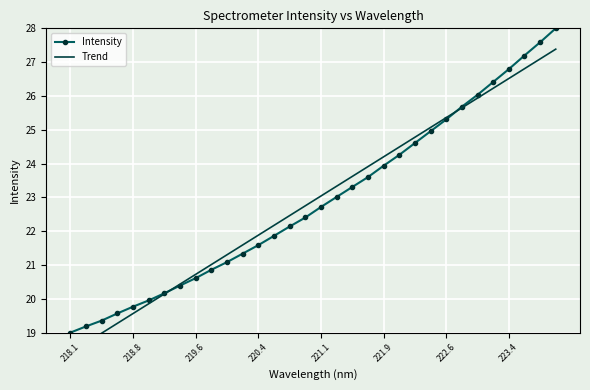

List the series in order of their peak value, lowest first.

Trend, Intensity